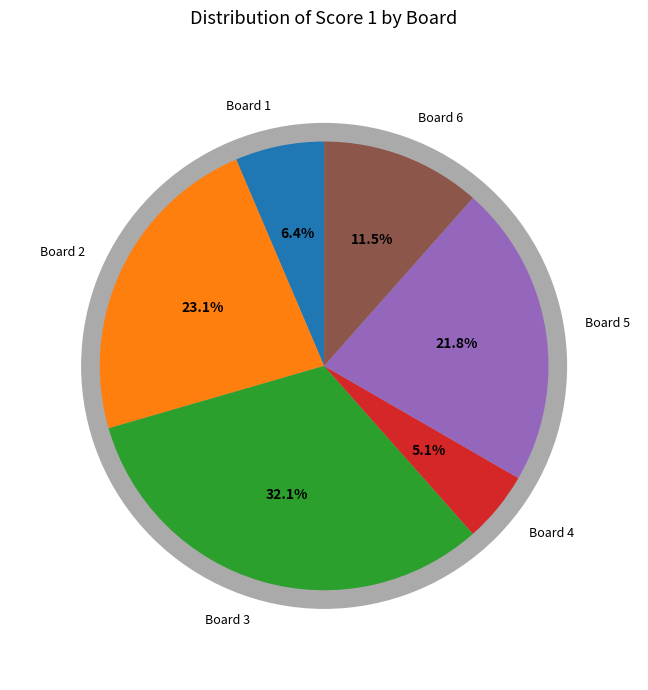

True or false: Board 3 accounts for 22% of the total.

False